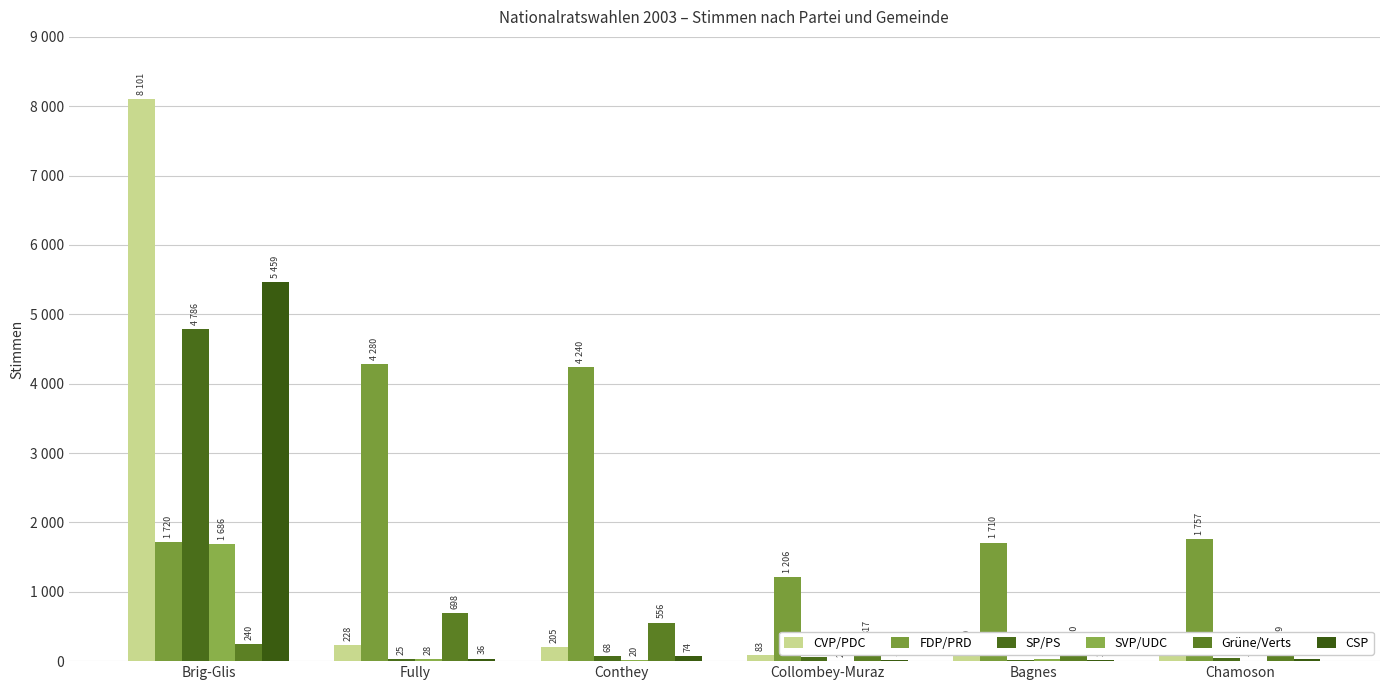

The value of FDP/PRD at Chamoson is 1757. True or false?

True